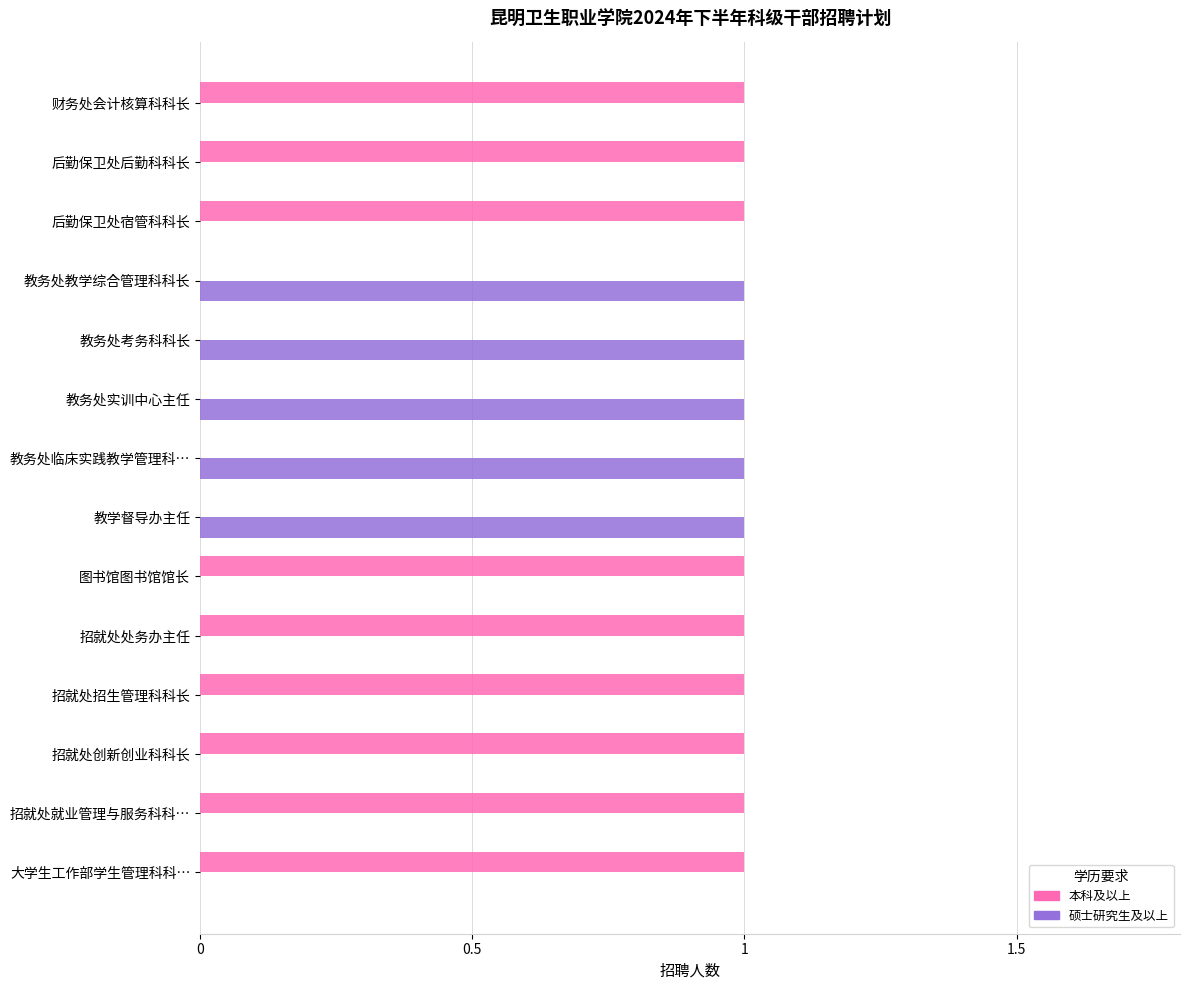

Is the value of 硕士研究生及以上 at 招就处招生管理科科长 greater than the value of 本科及以上 at 招就处招生管理科科长?

No